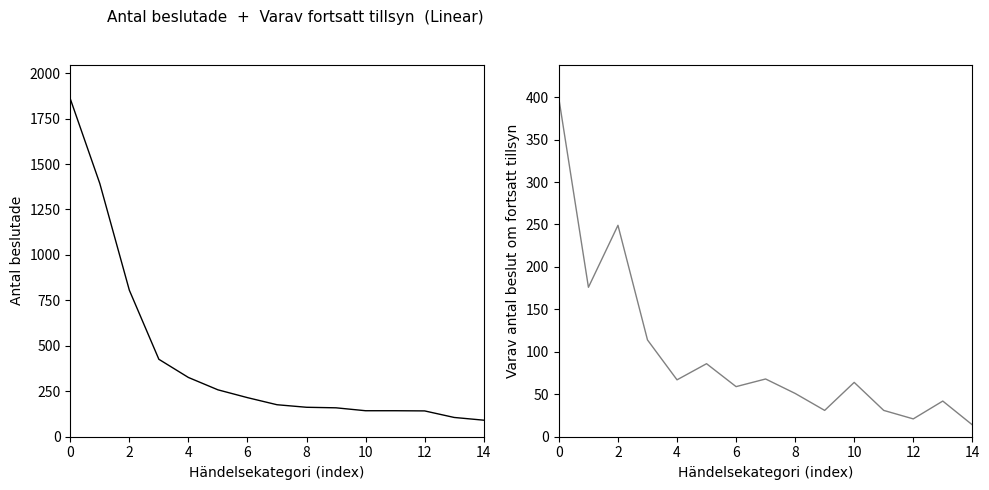

What is the lowest value of the Varav antal beslut om fortsatt tillsyn series?

14